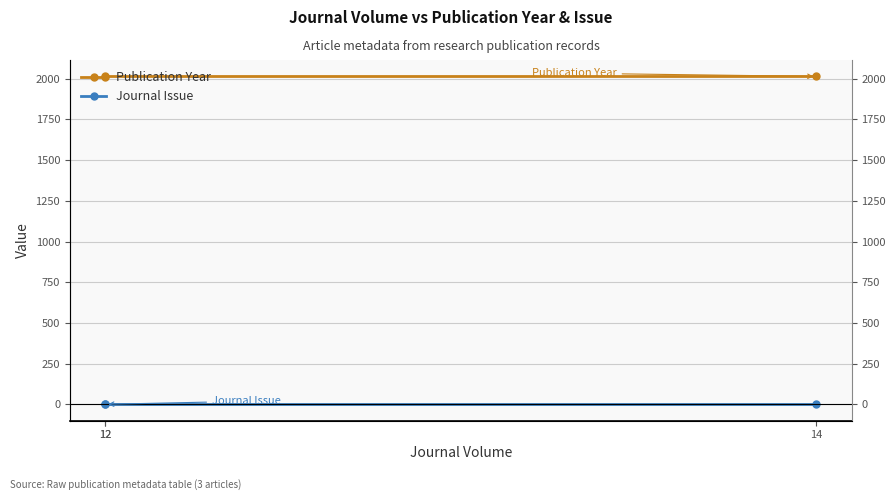

Reading left to right, transcribe all the data shown in this chart.

Publication Year: 2012	2014	2014
Journal Issue: 1	1	1